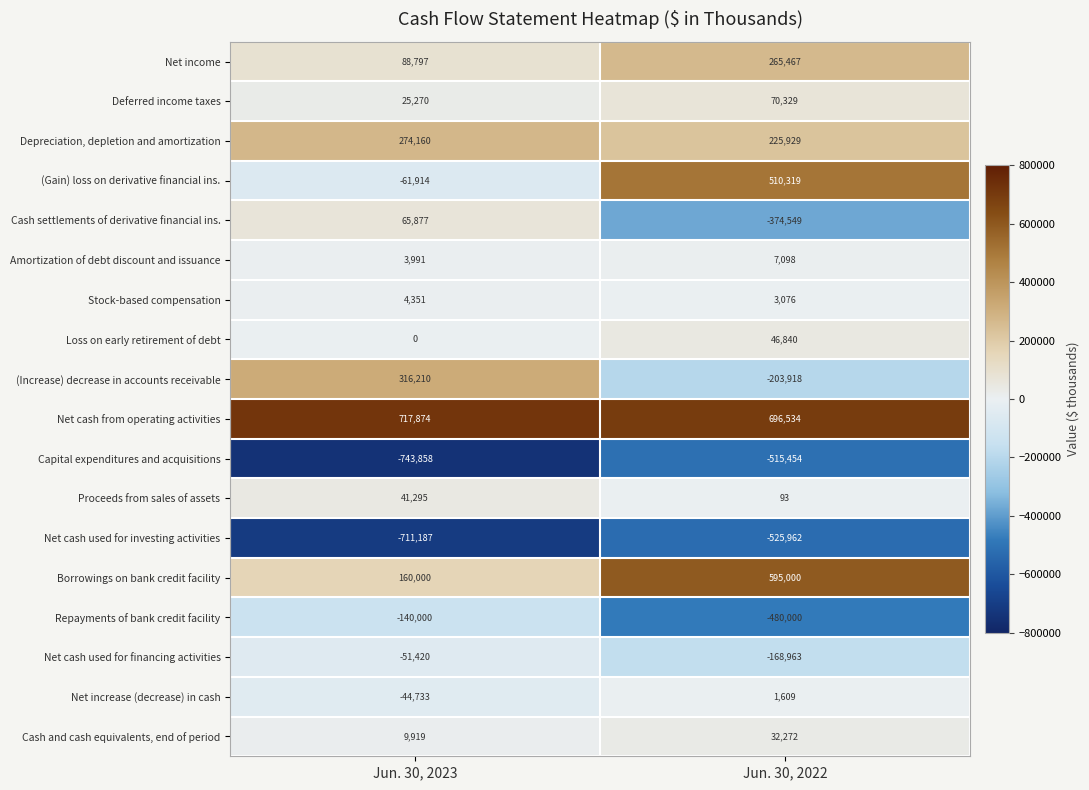

At which category is the sum across all series the highest?

Jun. 30, 2022